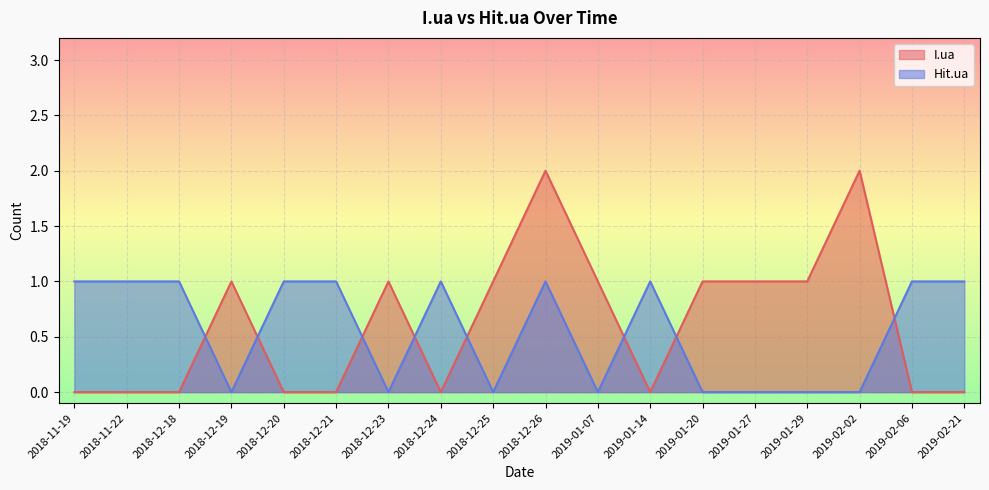

True or false: Hit.ua and I.ua intersect in this chart.

True